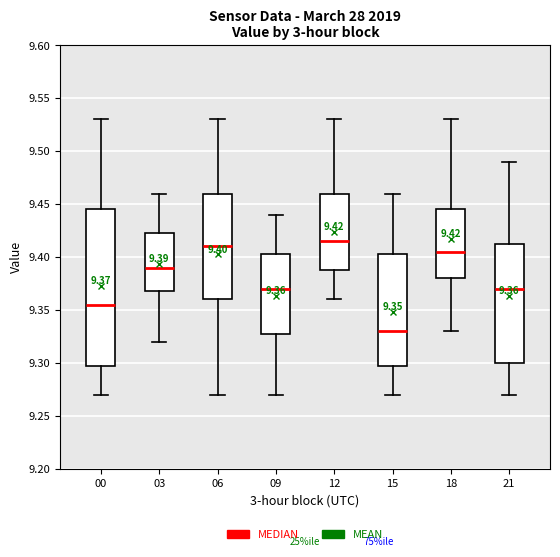

Comparing the boxes themselves (not the whiskers), which one is the tallest?

00